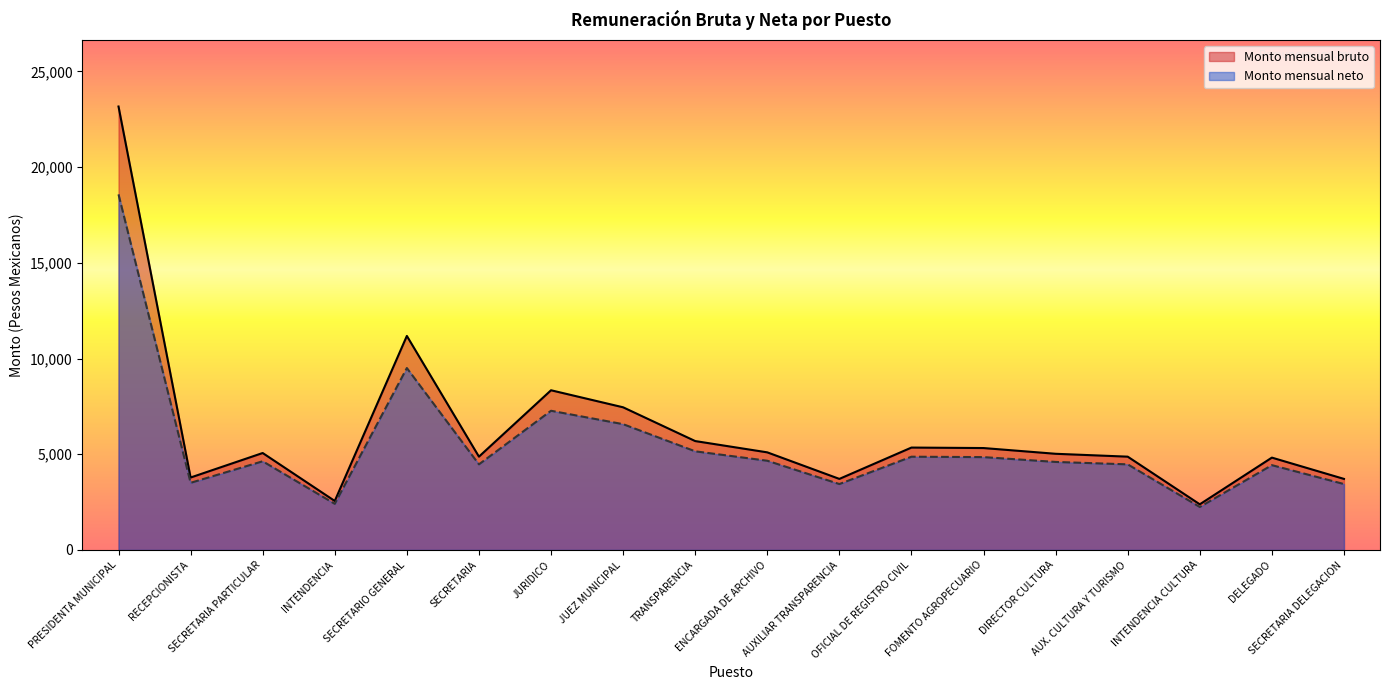

At which label does Monto mensual neto first exceed 4633?

PRESIDENTA MUNICIPAL